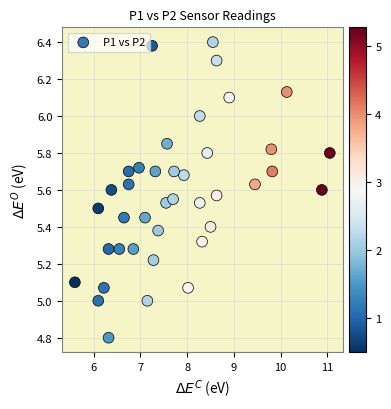

What is the range of Y values (max minus min)?

1.6